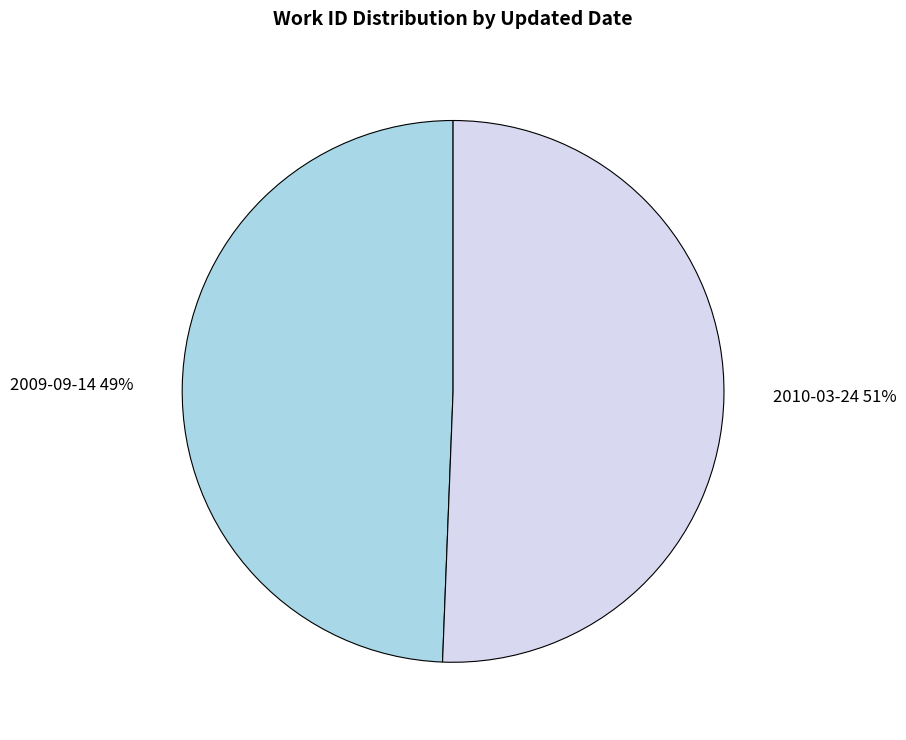

Which slice is the largest?

2010-03-24